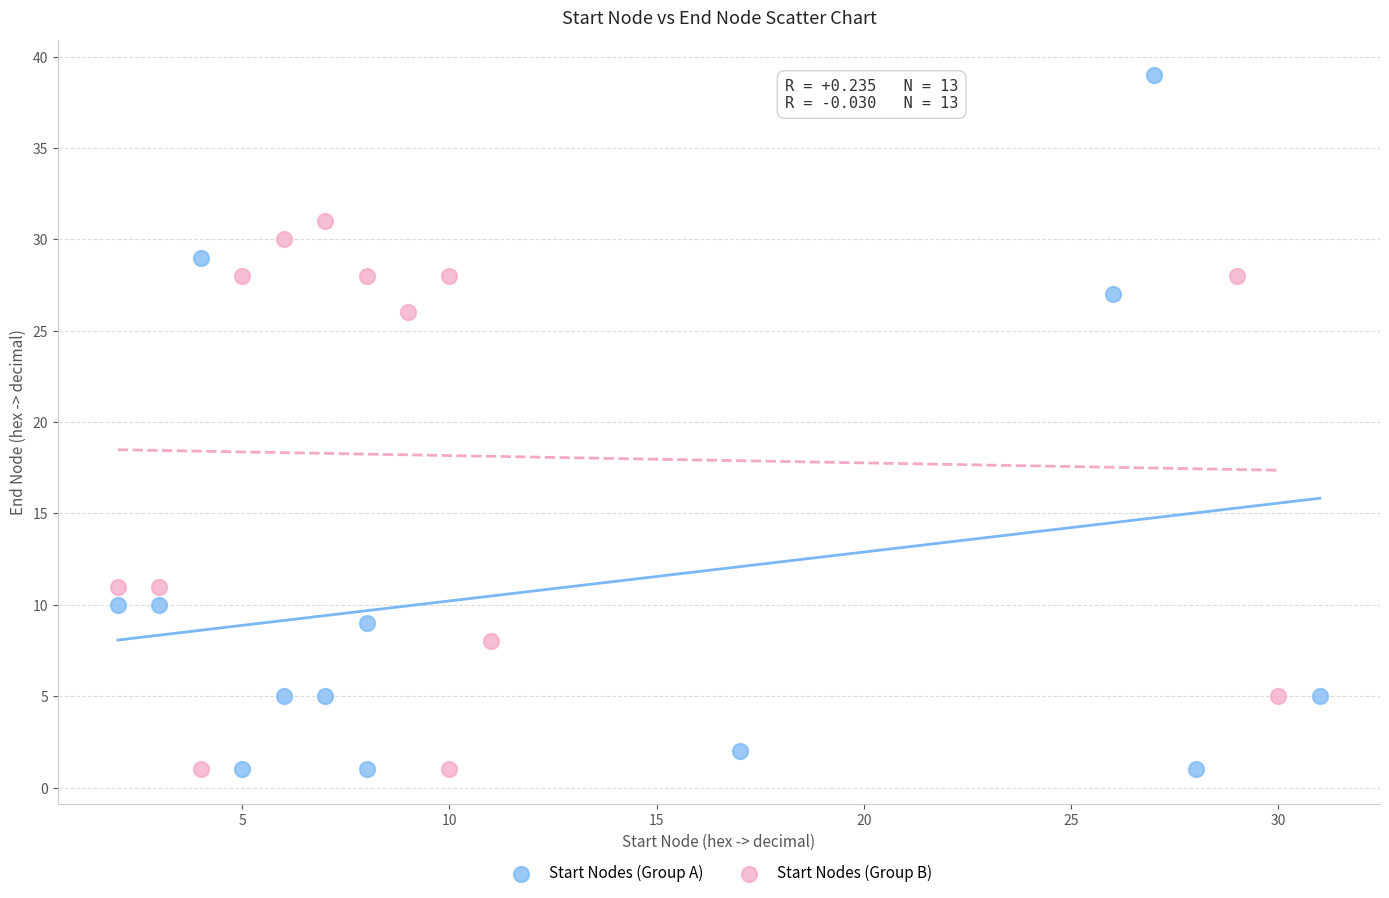

Which series reaches the maximum Y coordinate?

Start Nodes (Group A)